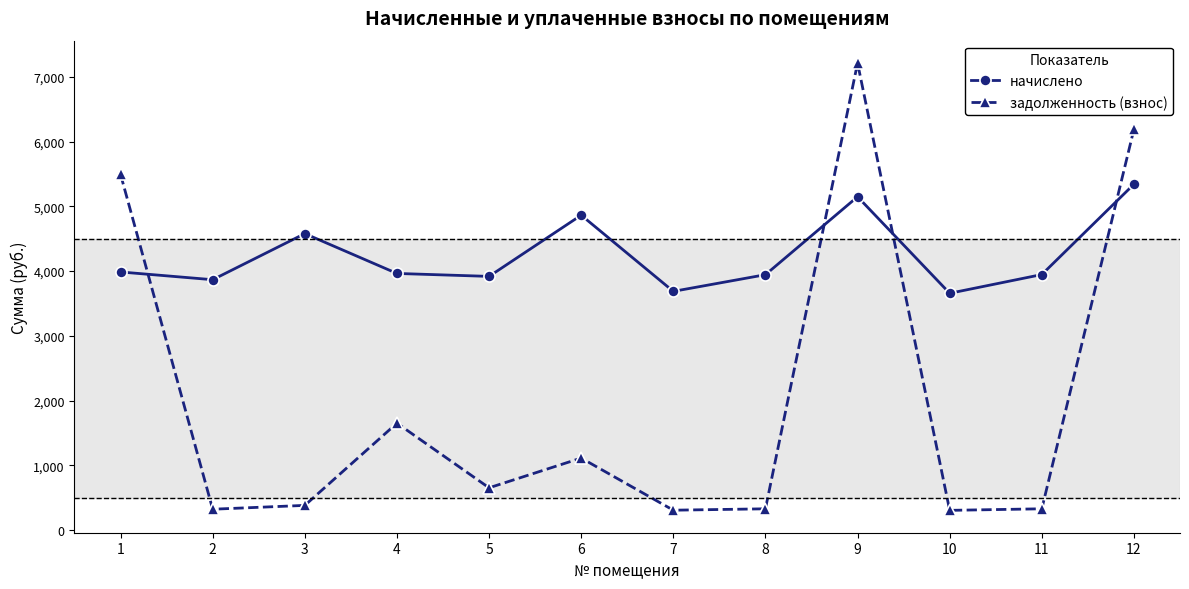

True or false: начислено has a value of 4578.0 at 3.

True